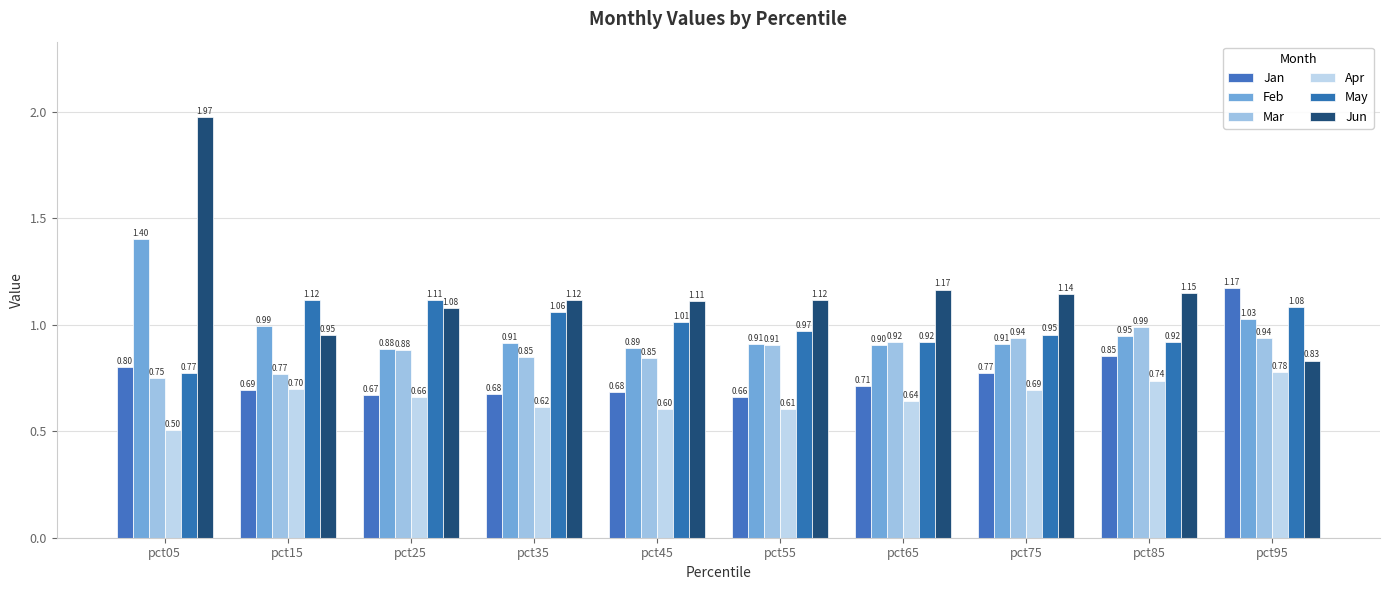

Reading left to right, list all the values displayed in this chart.

Jan: 0.8	0.7	0.7	0.7	0.7	0.7	0.7	0.8	0.9	1.2
Feb: 1.4	1.0	0.9	0.9	0.9	0.9	0.9	0.9	0.9	1.0
Mar: 0.7	0.8	0.9	0.9	0.8	0.9	0.9	0.9	1.0	0.9
Apr: 0.5	0.7	0.7	0.6	0.6	0.6	0.6	0.7	0.7	0.8
May: 0.8	1.1	1.1	1.1	1.0	1.0	0.9	1.0	0.9	1.1
Jun: 2.0	1.0	1.1	1.1	1.1	1.1	1.2	1.1	1.2	0.8